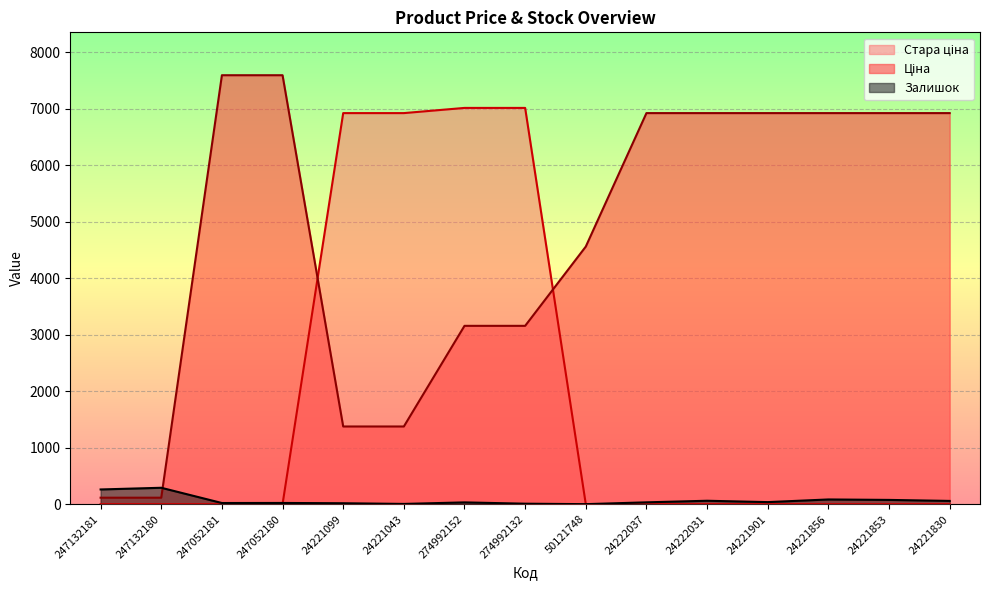

Reading left to right, extract all data points from this chart.

Ціна: 247132181=114.1	247132180=114.1	247052181=7596.5	247052180=7596.5	24221099=1375.4	24221043=1375.4	274992152=3157.9	274992132=3157.9	50121748=4561.9	24222037=6925.7	24222031=6925.7	24221901=6925.7	24221856=6925.7	24221853=6925.7	24221830=6925.7
Стара ціна: 247132181=0.0	247132180=0.0	247052181=0.0	247052180=0.0	24221099=6925.7	24221043=6925.7	274992152=7017.6	274992132=7017.6	50121748=0.0	24222037=0.0	24222031=0.0	24221901=0.0	24221856=0.0	24221853=0.0	24221830=0.0
Залишок: 247132181=260.0	247132180=290.0	247052181=20.0	247052180=21.0	24221099=16.0	24221043=4.0	274992152=31.0	274992132=8.0	50121748=0.0	24222037=32.0	24222031=60.0	24221901=36.0	24221856=83.0	24221853=75.0	24221830=57.0